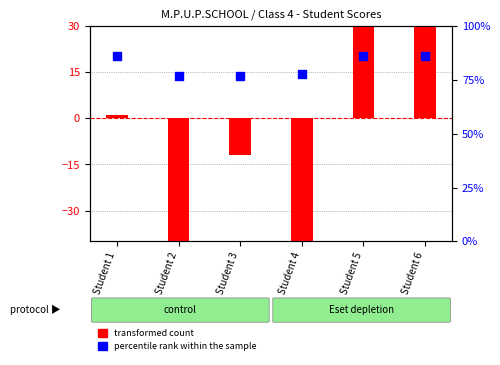

Is the value of percentile rank within the sample at Student 6 greater than the value of transformed count at Student 3?

Yes